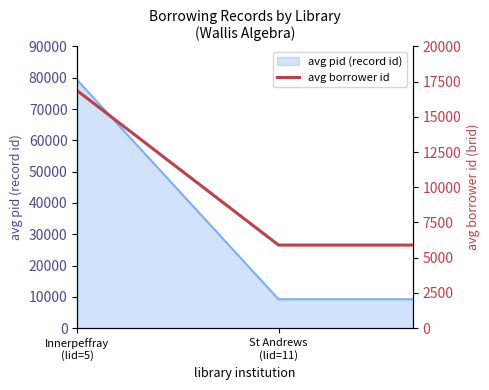

What is the maximum value for avg pid (record id)?

79228.0